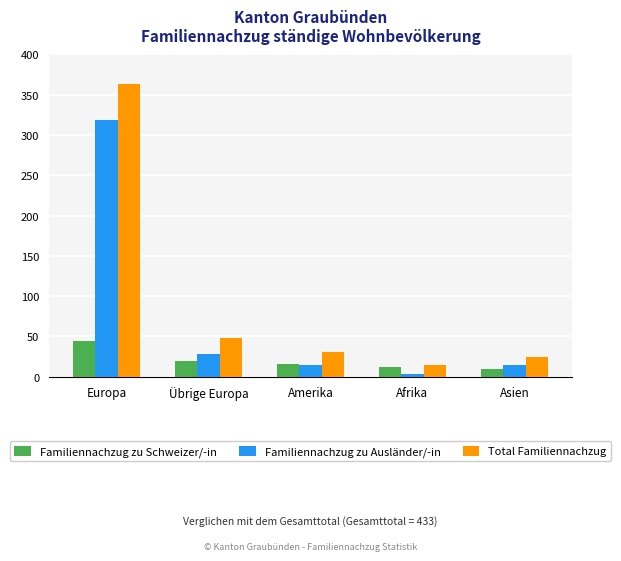

How many bars are there in each group?

3